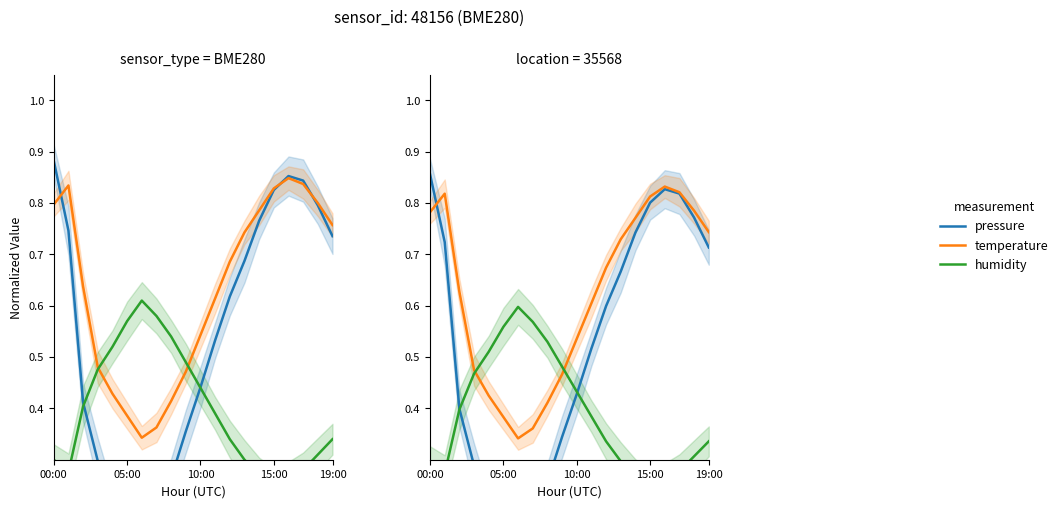

What is the label of the 2nd point from the right?

18